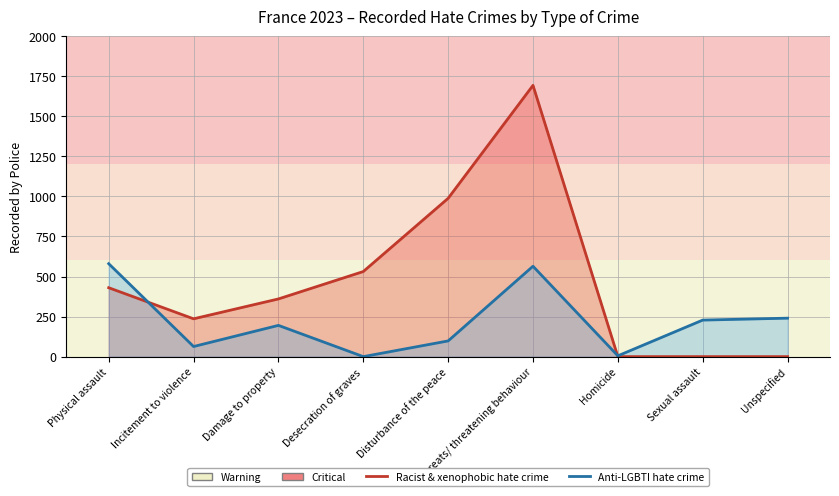

After their last crossing, which series has the higher values: Anti-LGBTI hate crime or Racist and xenophobic hate crime?

Anti-LGBTI hate crime